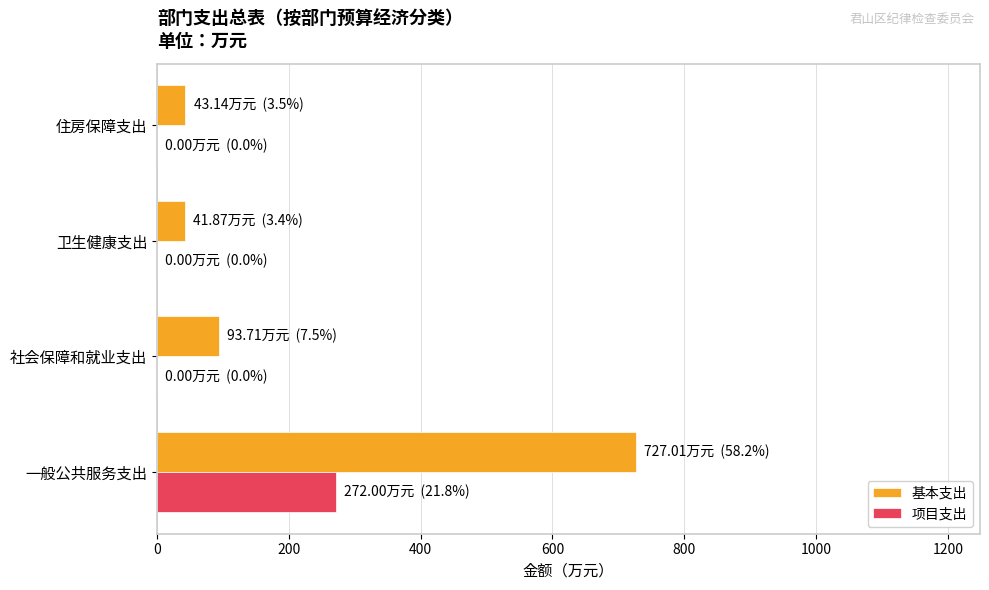

Is it true that 基本支出 equals 507.5 at 一般公共服务支出?

False